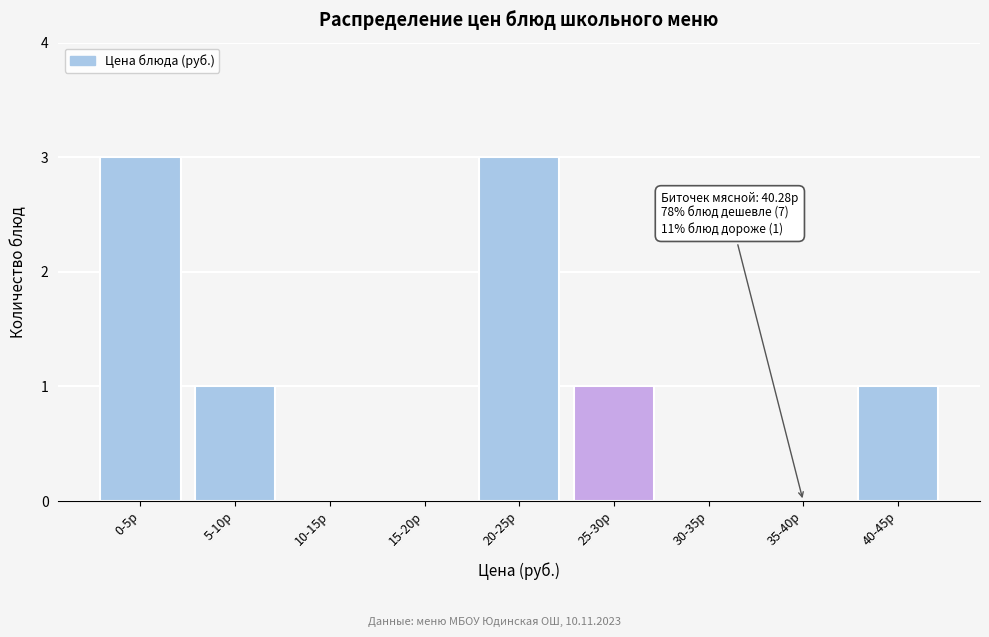

Reading left to right, what are all the values shown in this chart?

0-5р=3	5-10р=1	10-15р=0	15-20р=0	20-25р=3	25-30р=1	30-35р=0	35-40р=0	40-45р=1